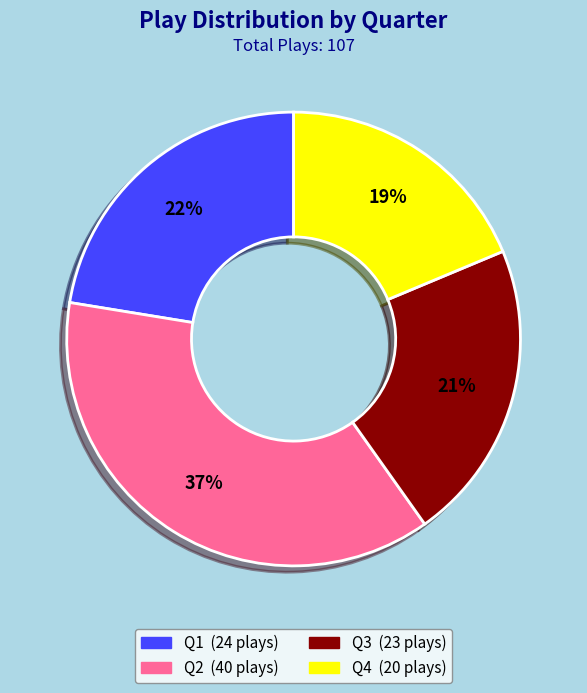

To the nearest percent, what portion does Q3 represent?

21%